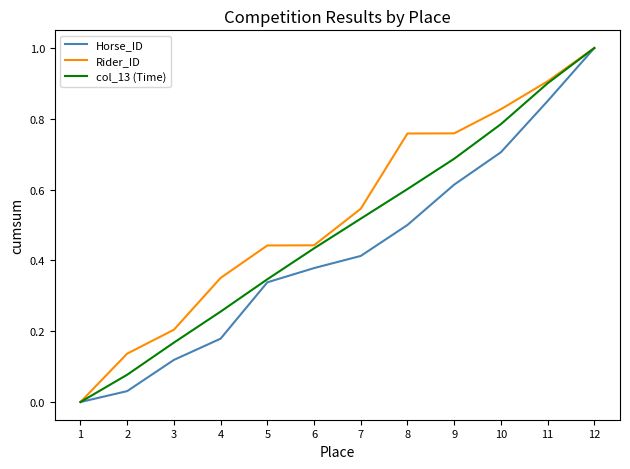

What is the greatest value displayed?

1.0